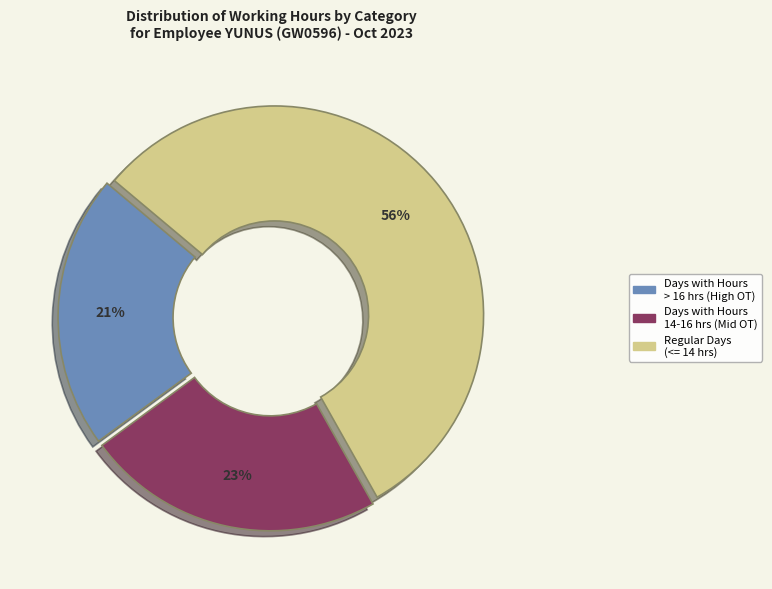

To the nearest percent, what is the difference between the largest and smallest slice percentages?

35%